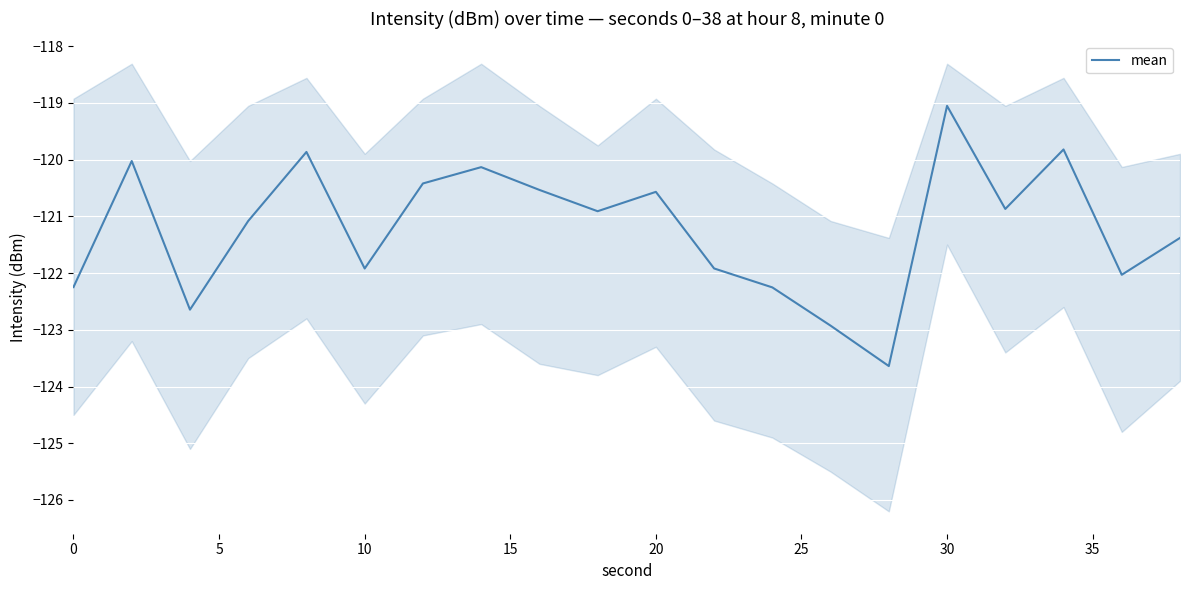

Is it true that mean equals -164.6 at 0?

False